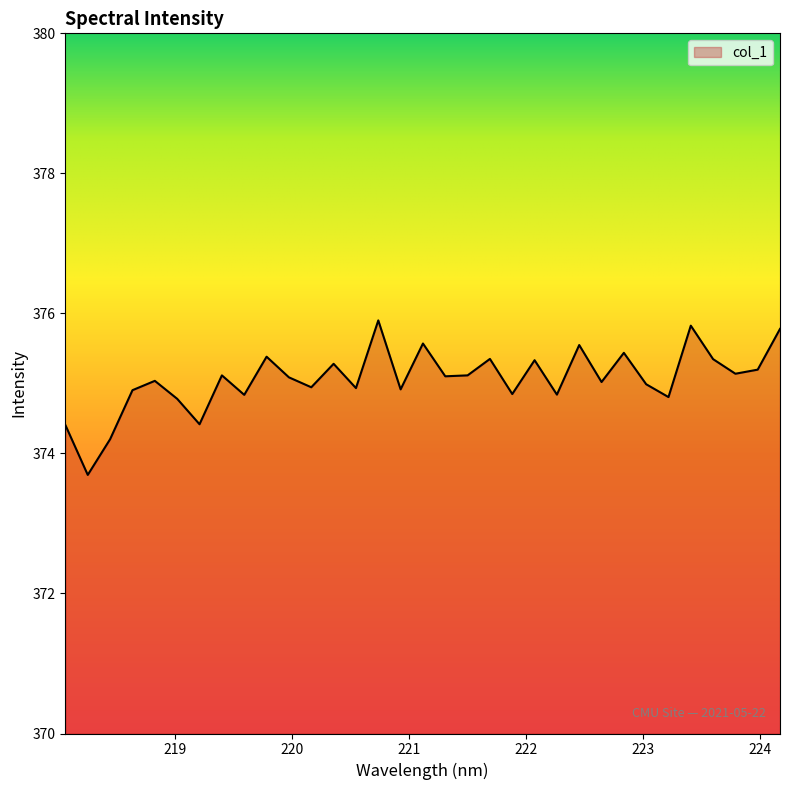

What is the smallest value displayed?

373.7